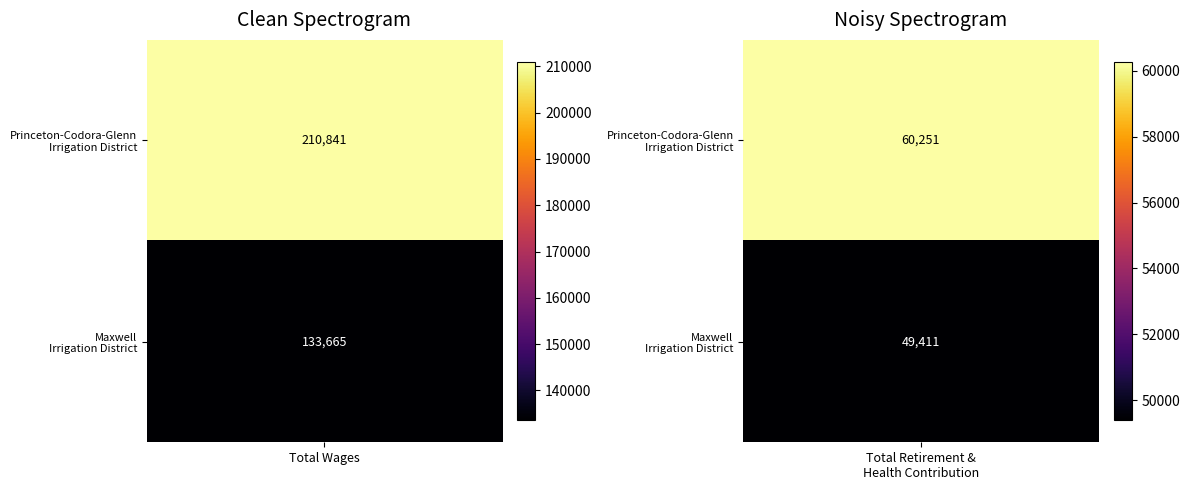

What is the greatest value displayed?

210841